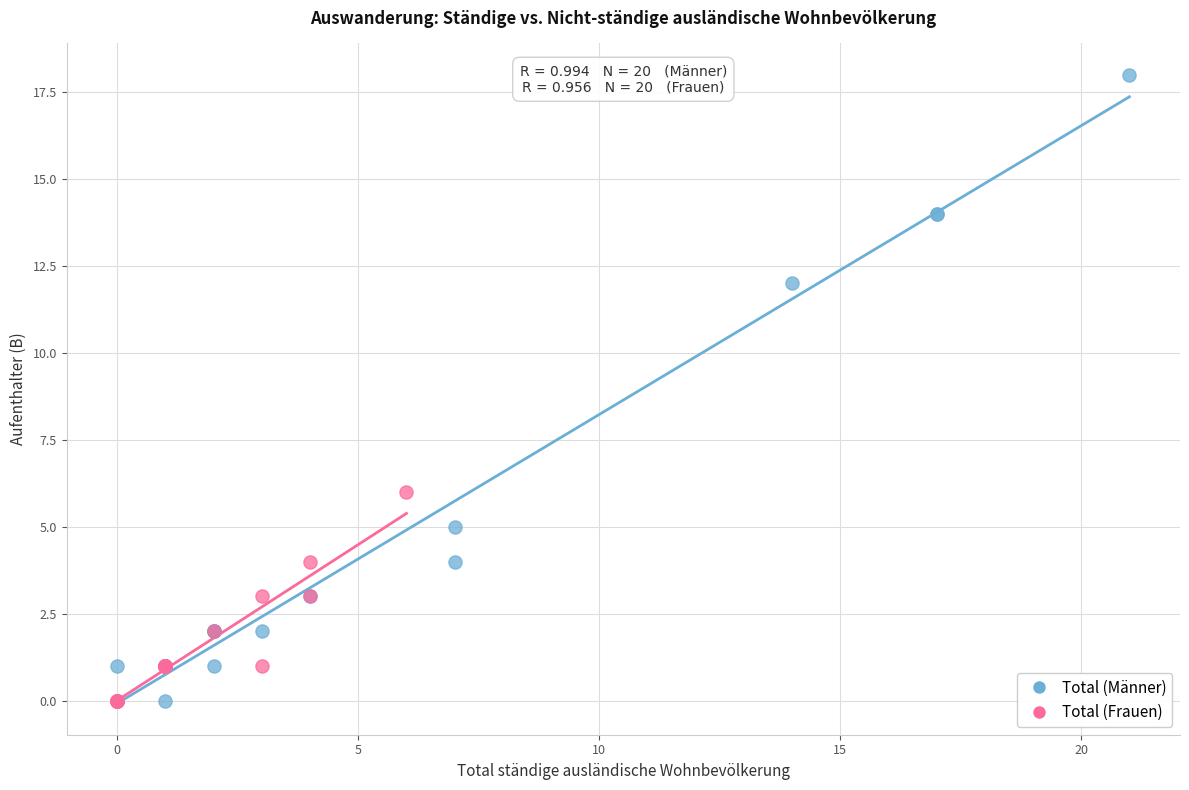

Which series has the widest spread of Y values?

Total (Männer)